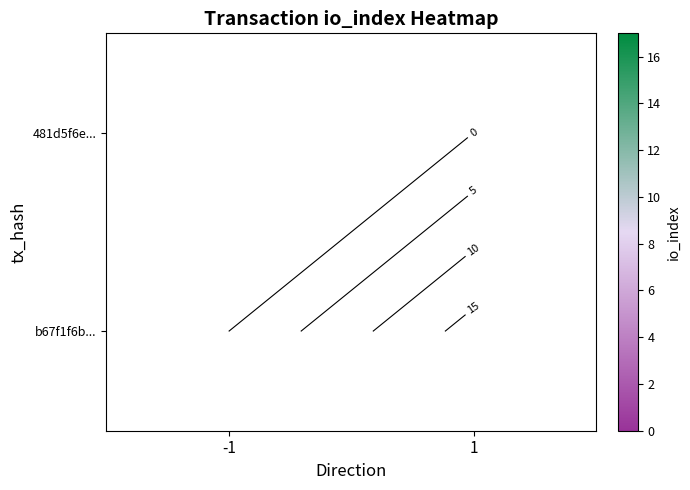

Which series has the widest spread of values?

481d5f6e...